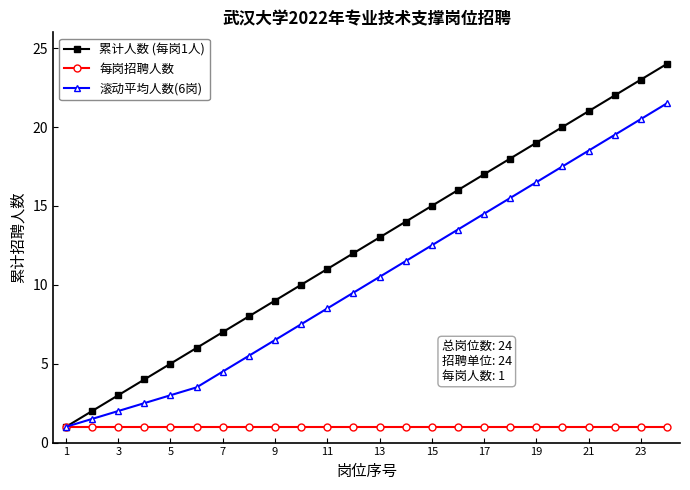

What are all the series names shown in the legend?

累计人数 (每岗1人), 每岗招聘人数, 滚动平均人数(6岗)